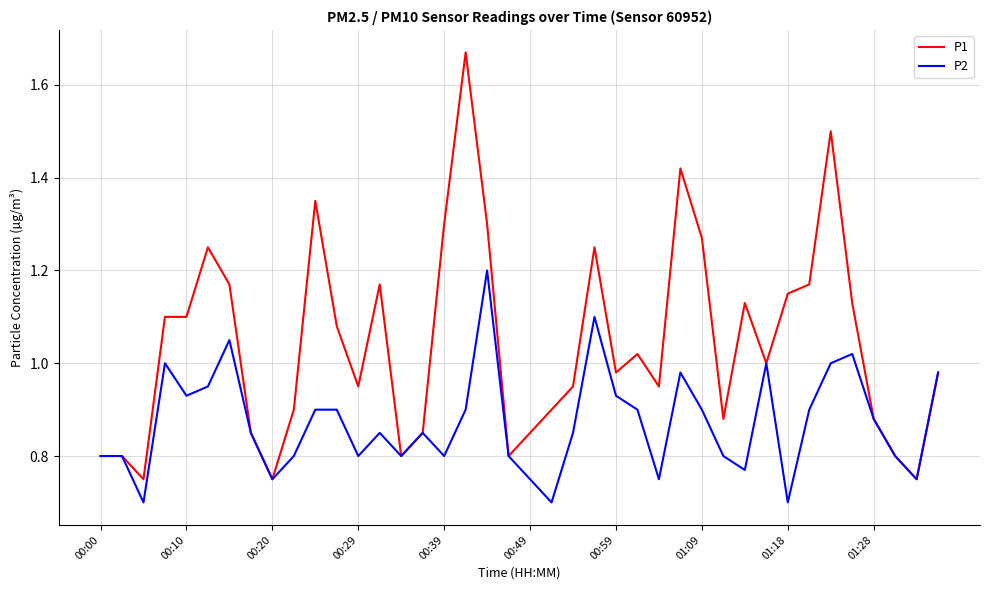

Rank the series by their average value, from highest to lowest.

P1, P2